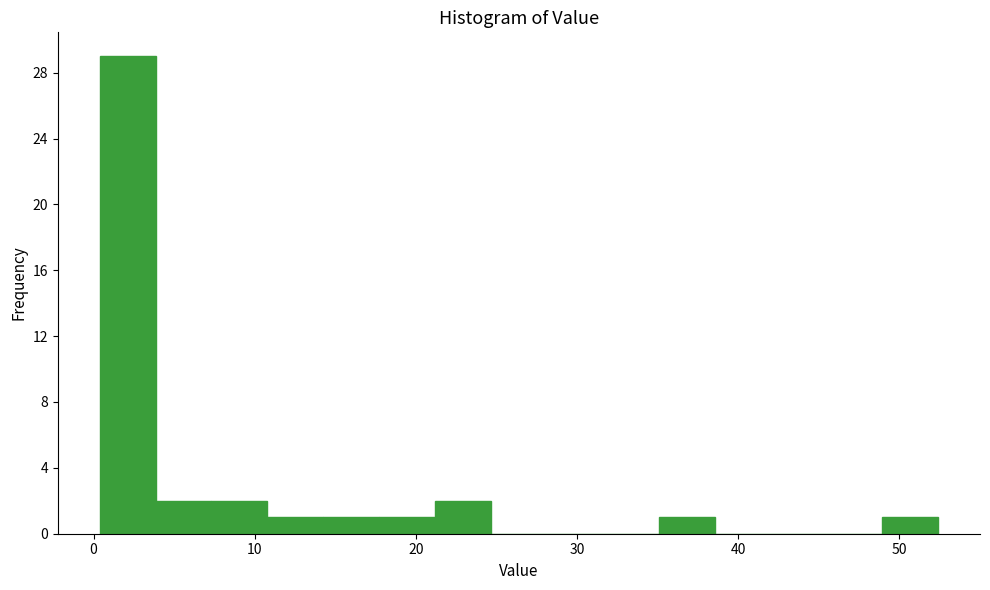

Read against the x-axis, roughly where is the centre of the tallest bar?

2